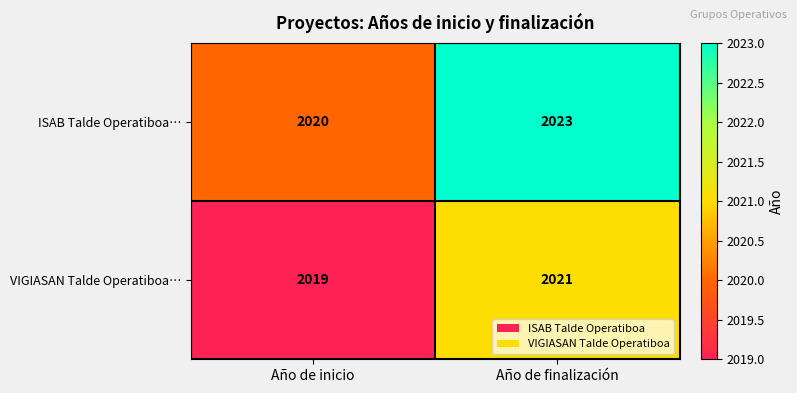

At which category does the chart reach its peak across all series?

Año de finalización